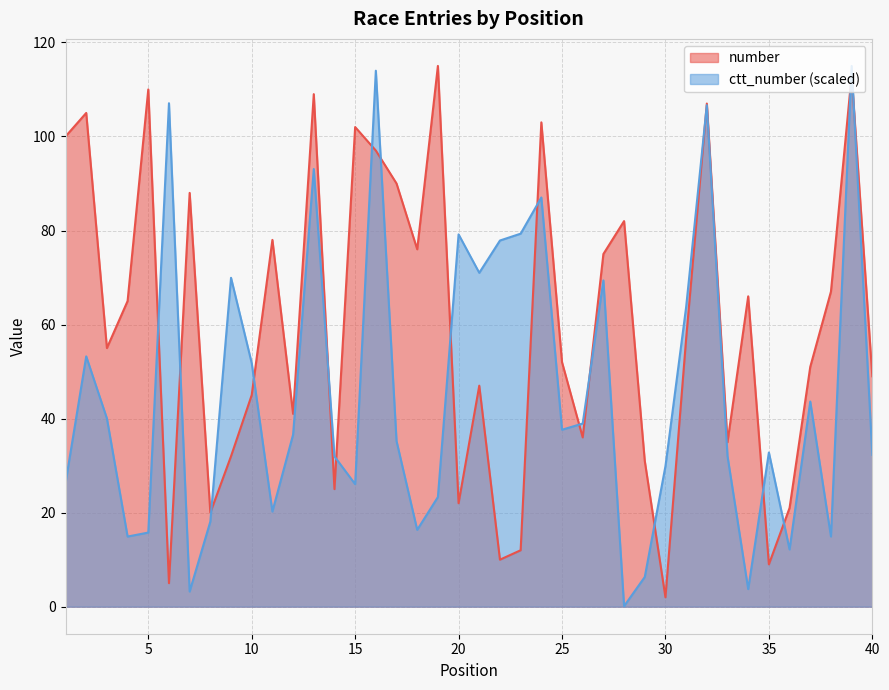

The number series shows 103.0 at 24. True or false?

True